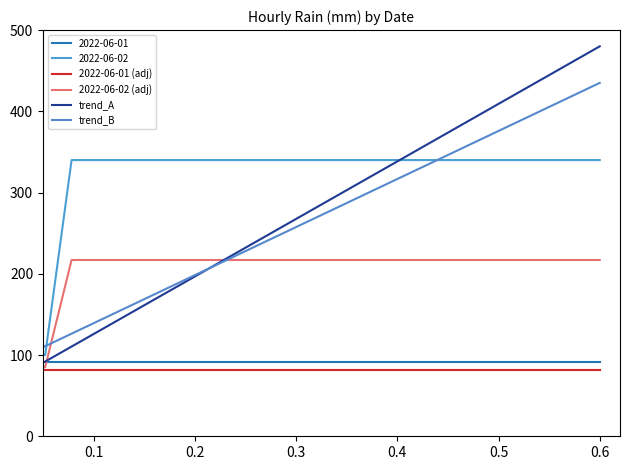

Does the chart display data point markers on the line(s)?

No